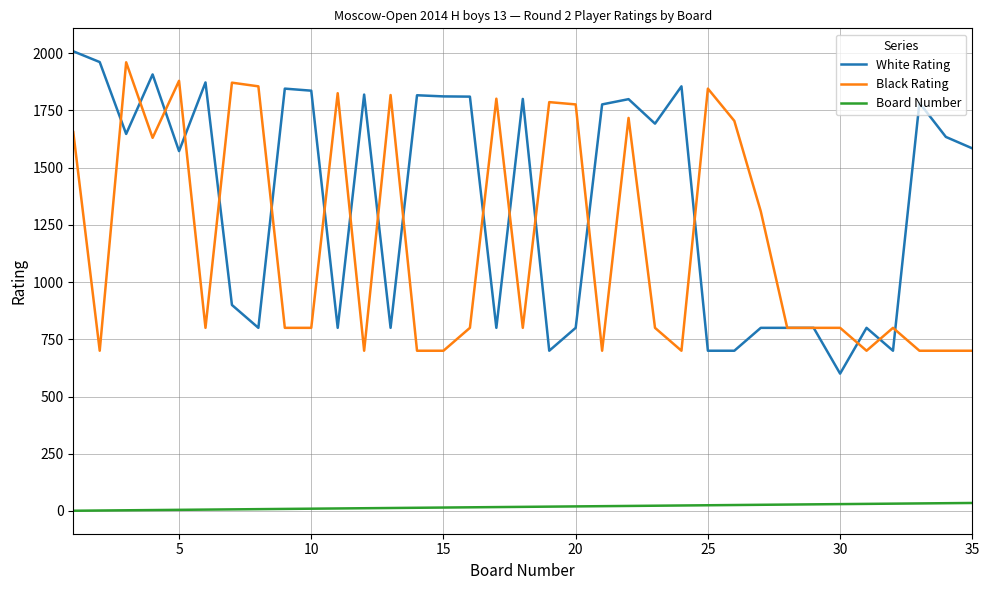

Rank the series by their maximum value, from highest to lowest.

White Rating, Black Rating, Board Number